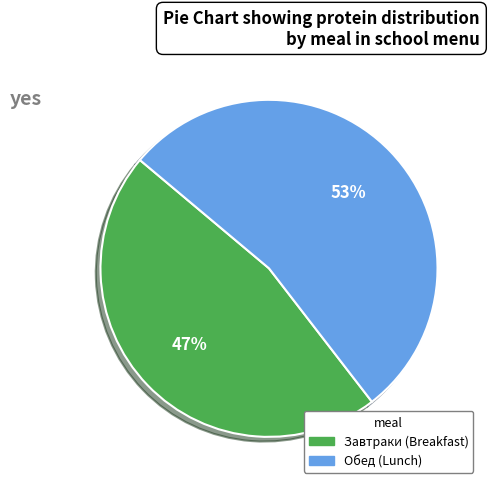

Approximately how many times larger is the value at Завтраки compared to Обед?

0.9